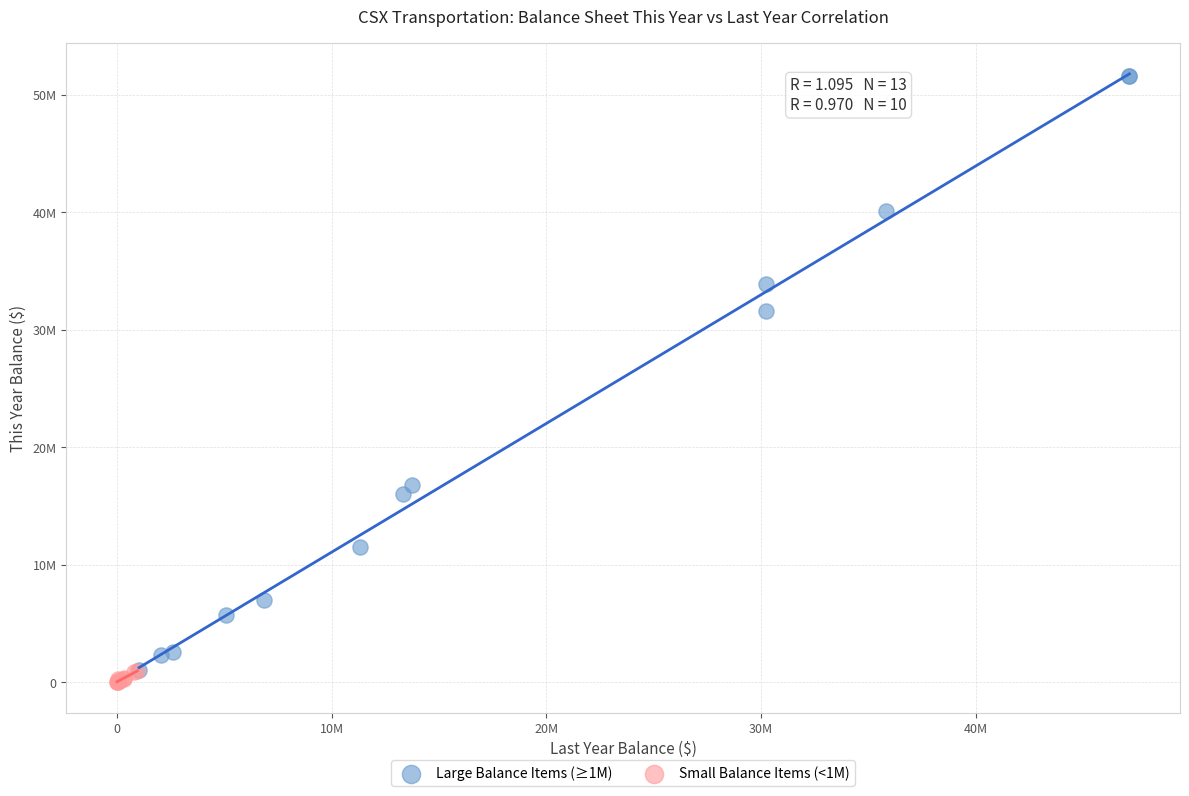

What are all the series names shown in the legend?

Large Balance Items (≥1M), Small Balance Items (<1M)